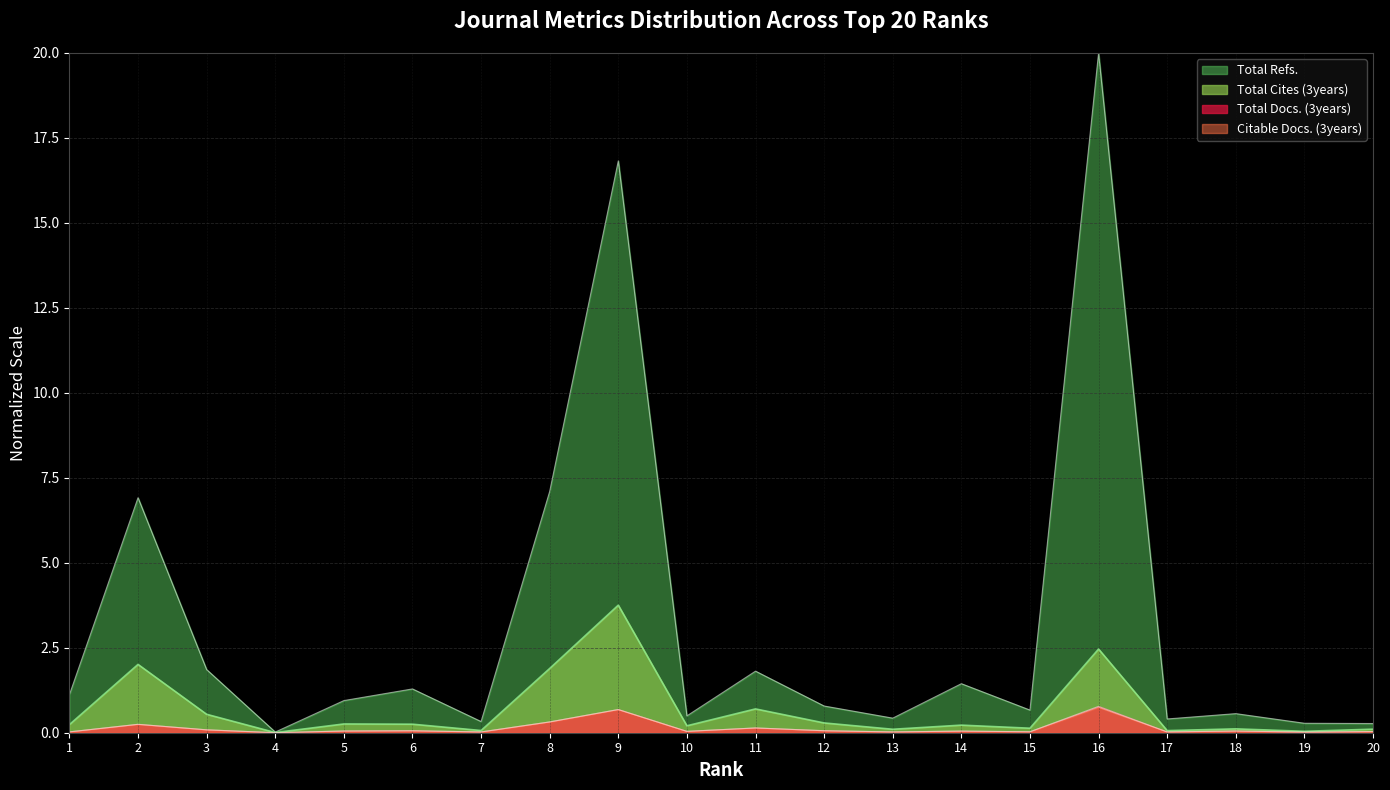

Does the chart display data point markers on the line(s)?

No